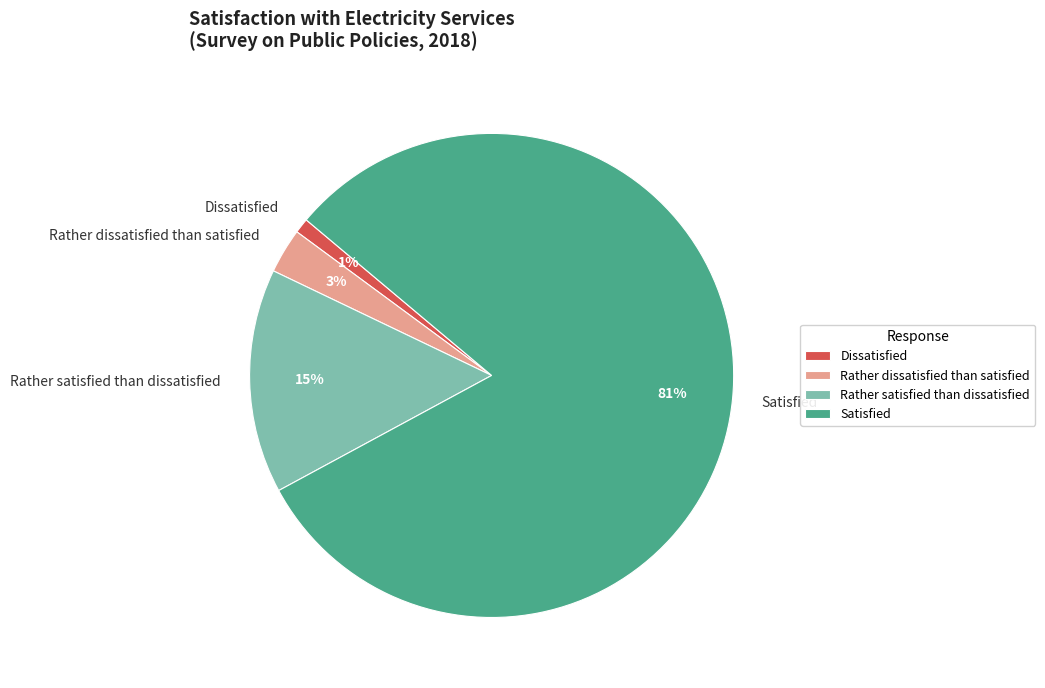

What is the ratio of the value at Rather dissatisfied than satisfied to the value at Rather satisfied than dissatisfied?

0.2